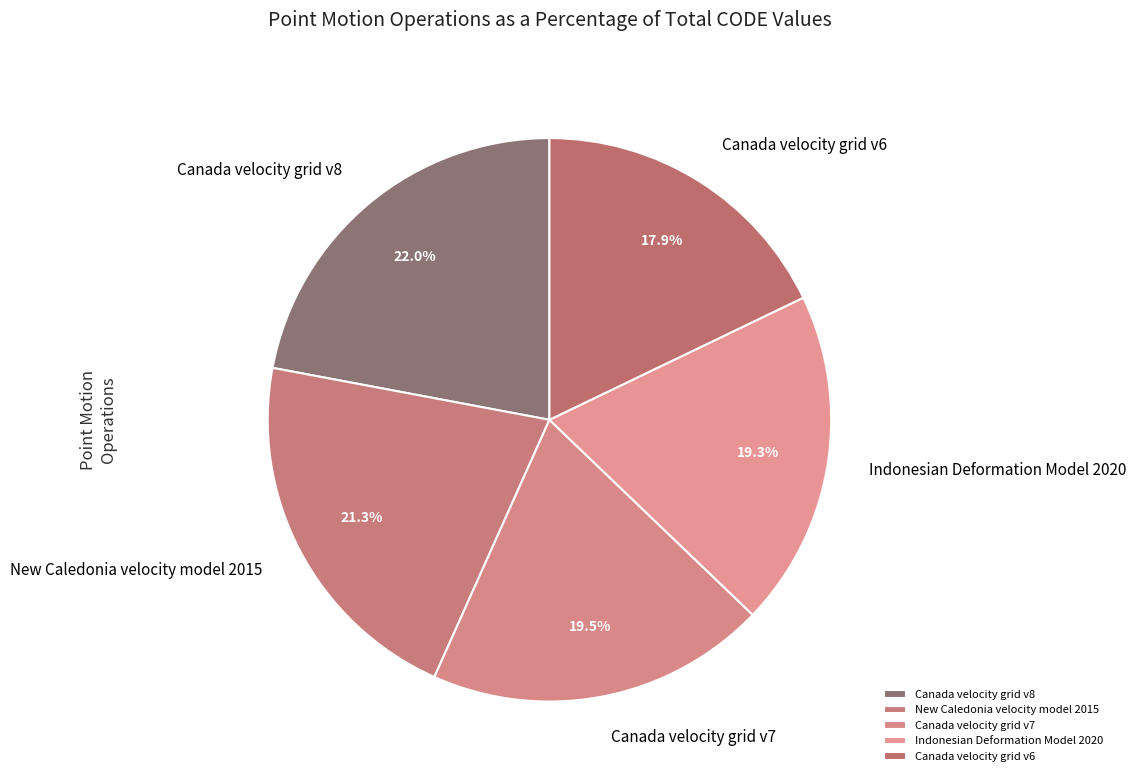

Which has a higher value, Indonesian Deformation Model 2020 or Canada velocity grid v6?

Indonesian Deformation Model 2020